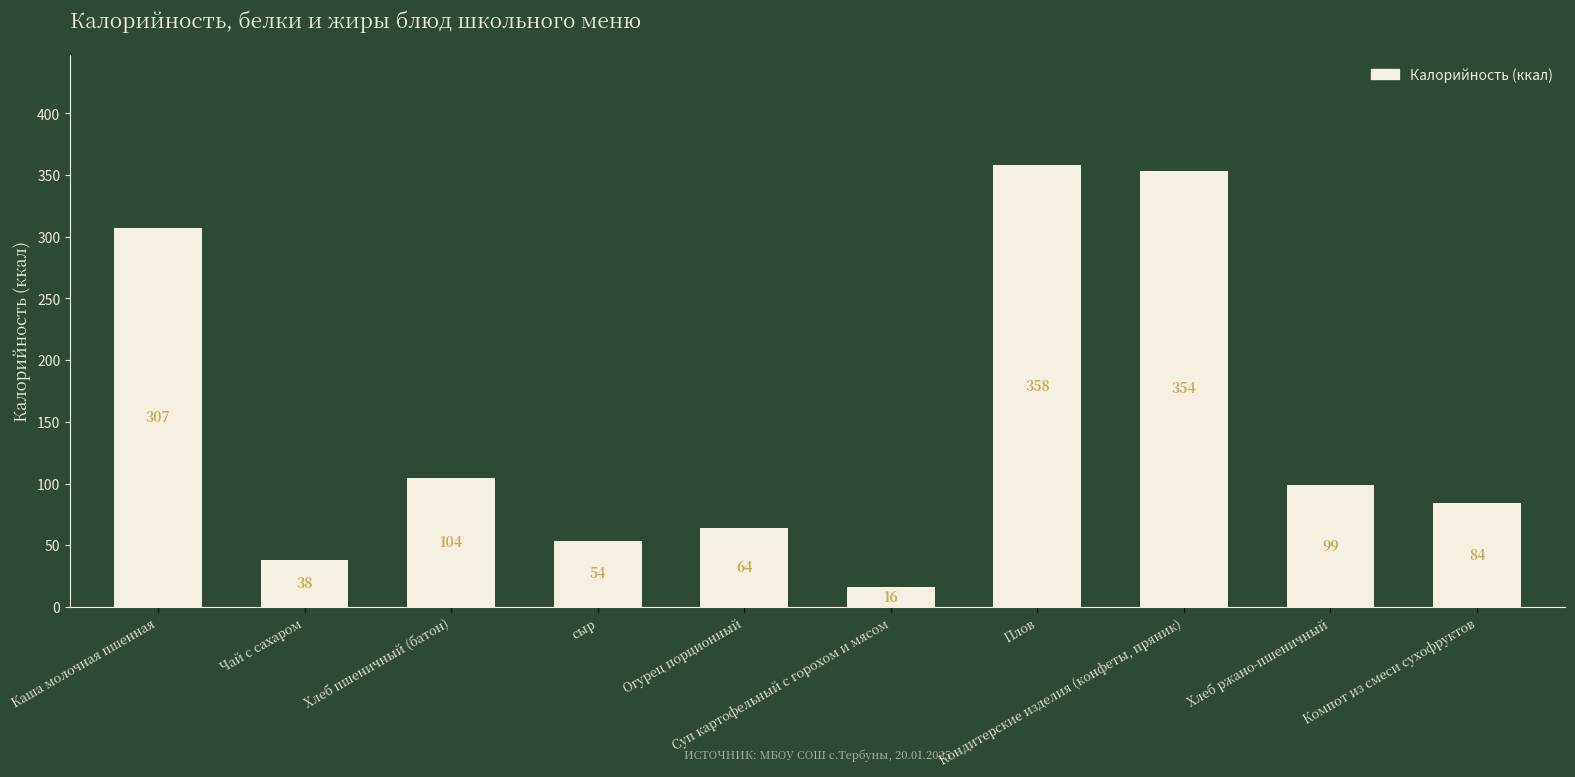

The value at Компот из смеси сухофруктов is 84.0. True or false?

True